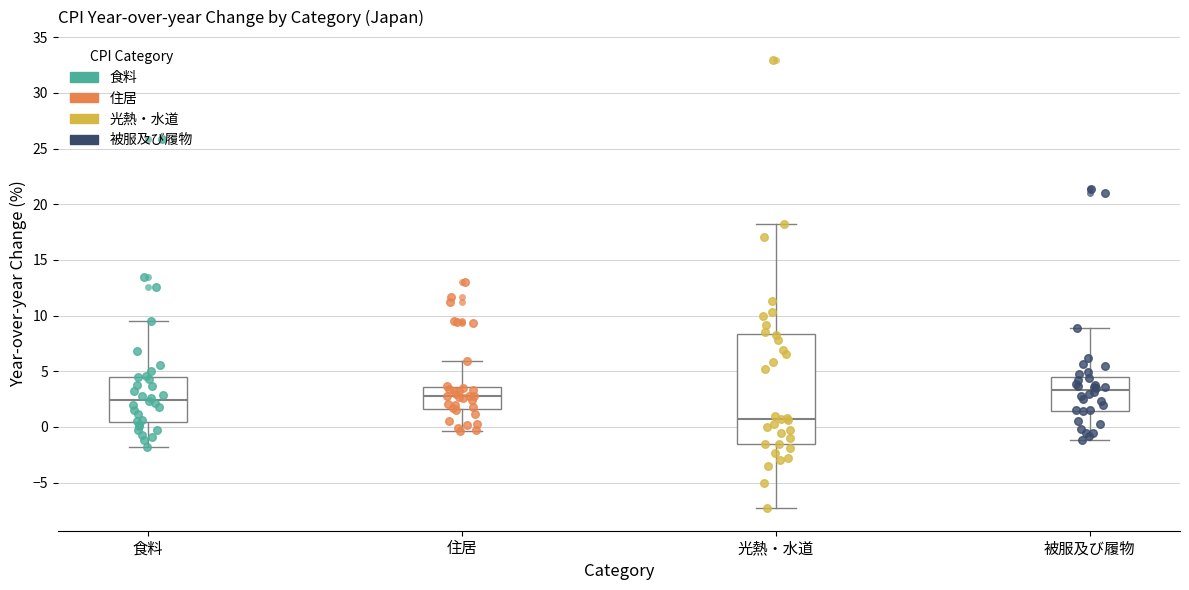

Which box has the lowest median line?

光熱・水道